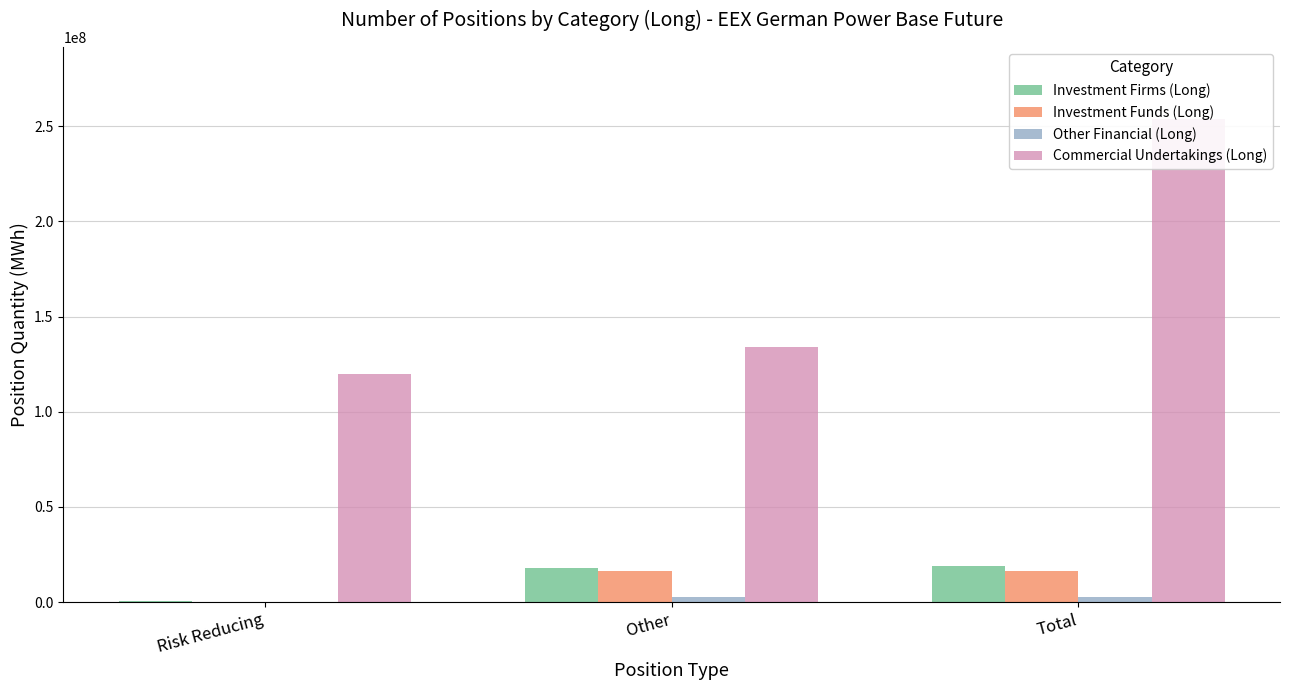

How many data points in Investment Funds (Long) are less than 16275427?

1